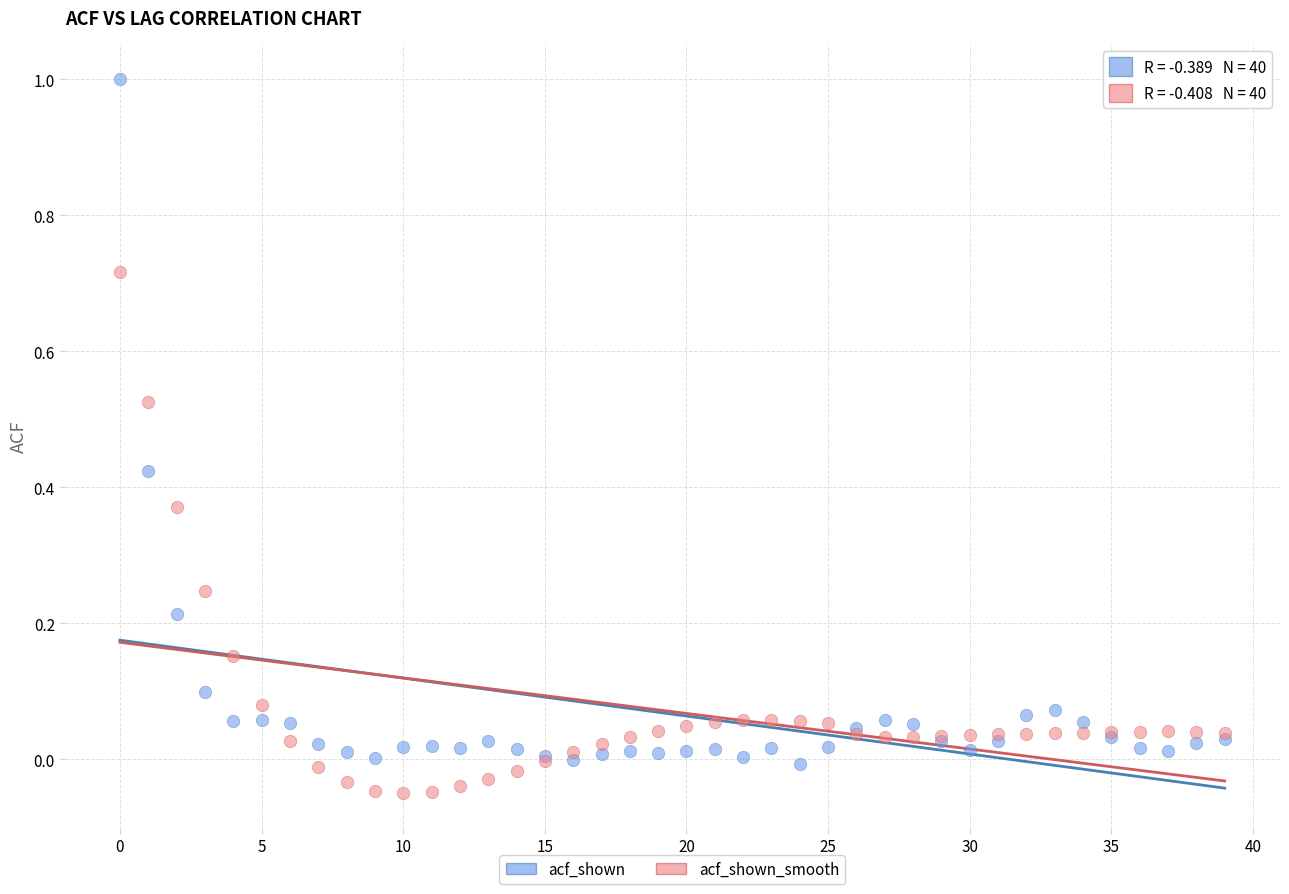

Which series contains the highest Y value?

acf_shown